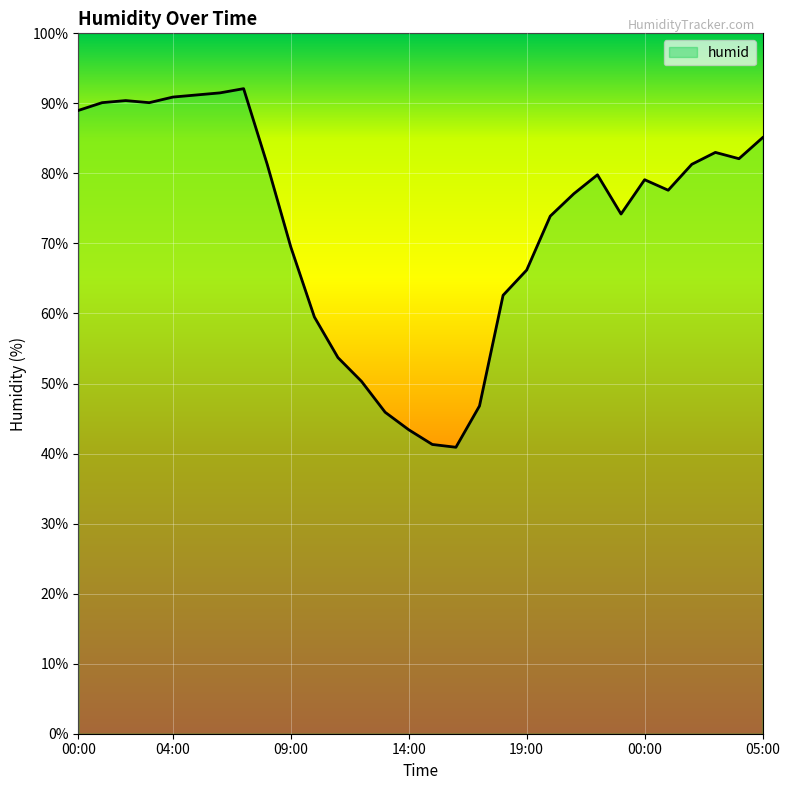

What is the average value?

72.7